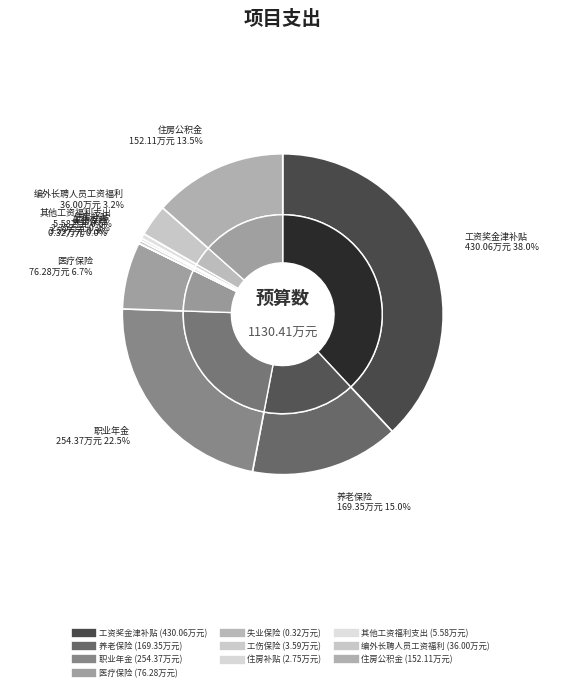

What percentage do 医疗保险 and 住房公积金 together represent?

20.2%